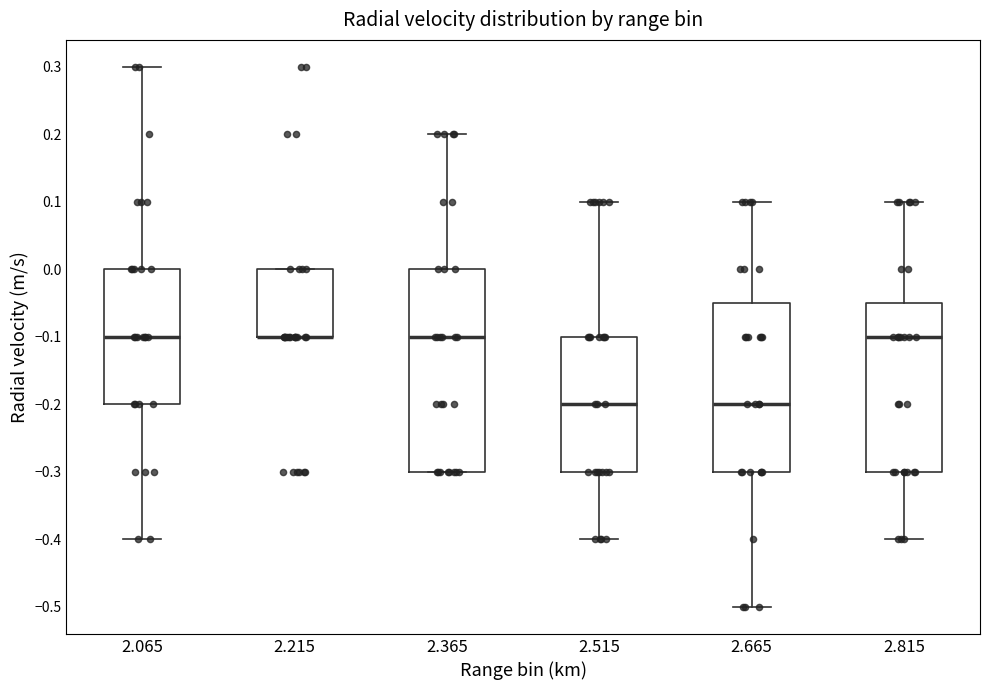

Reading left to right, read every box against the y-axis: the position of its median line, the range the box covers, and the ends of its whiskers. The values are not printed on the chart, so give them approximately, as read against the axis.

2.065: median -0.10, box -0.20 to 0.00, whiskers -0.40 to 0.30
2.215: median -0.10 (drawn on the box's lower edge), box -0.10 to 0.00, whiskers -0.10 to 0.00
2.365: median -0.10, box -0.30 to 0.00, whiskers -0.30 to 0.20
2.515: median -0.20, box -0.30 to -0.10, whiskers -0.40 to 0.10
2.665: median -0.20, box -0.30 to -0.05, whiskers -0.50 to 0.10
2.815: median -0.10, box -0.30 to -0.05, whiskers -0.40 to 0.10